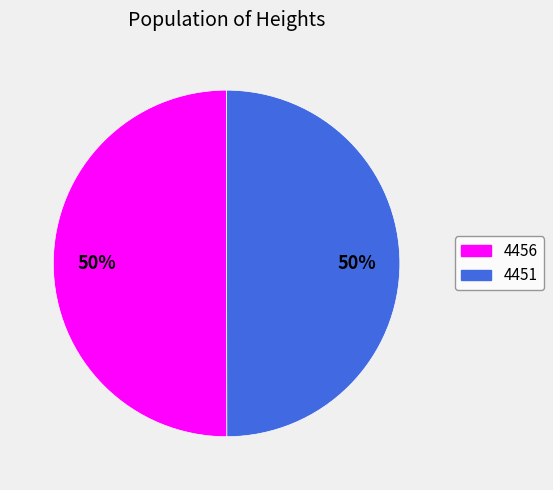

To the nearest percent, what percentage of the pie is 4456?

50%